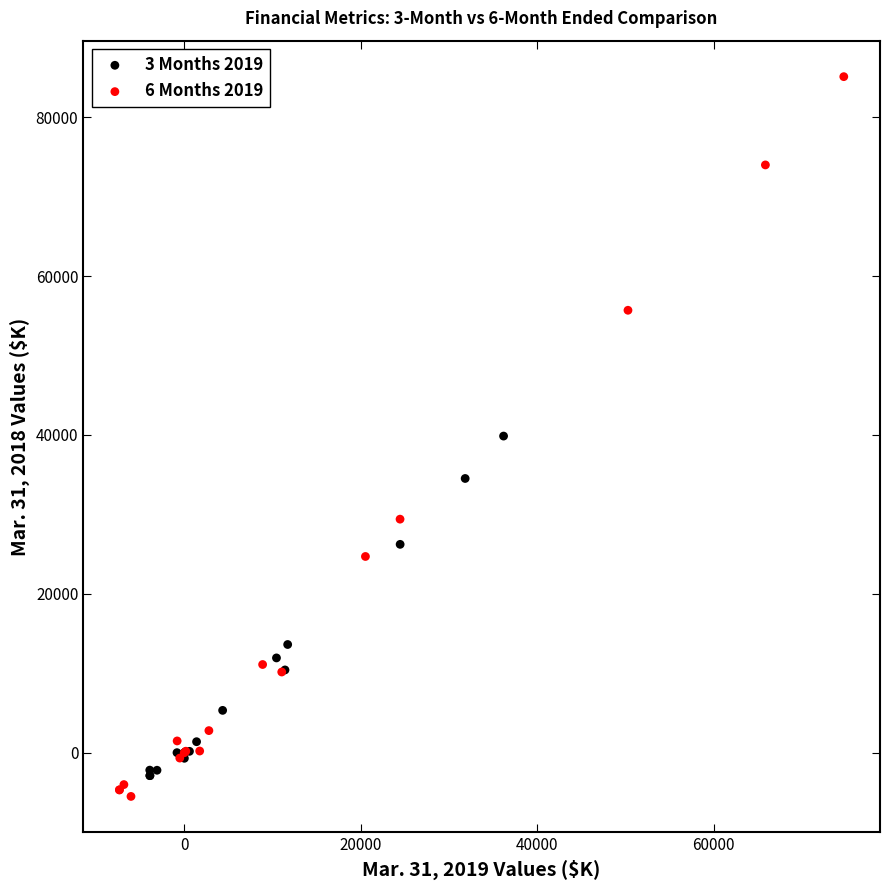

Which series reaches the minimum Y coordinate?

6 Months 2019